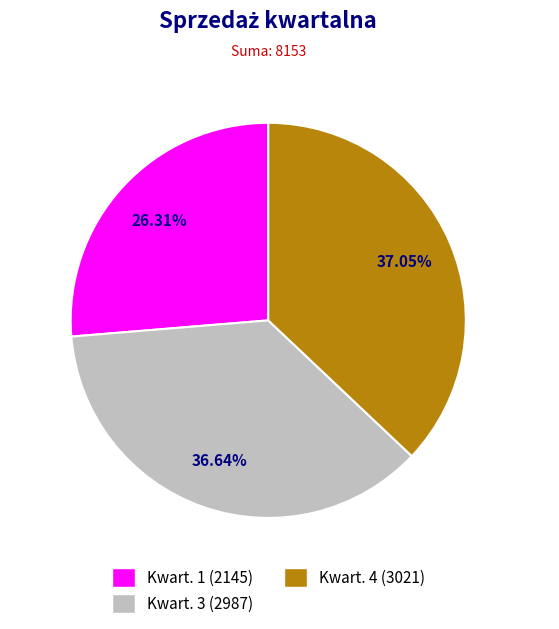

Does any single category account for the majority?

No